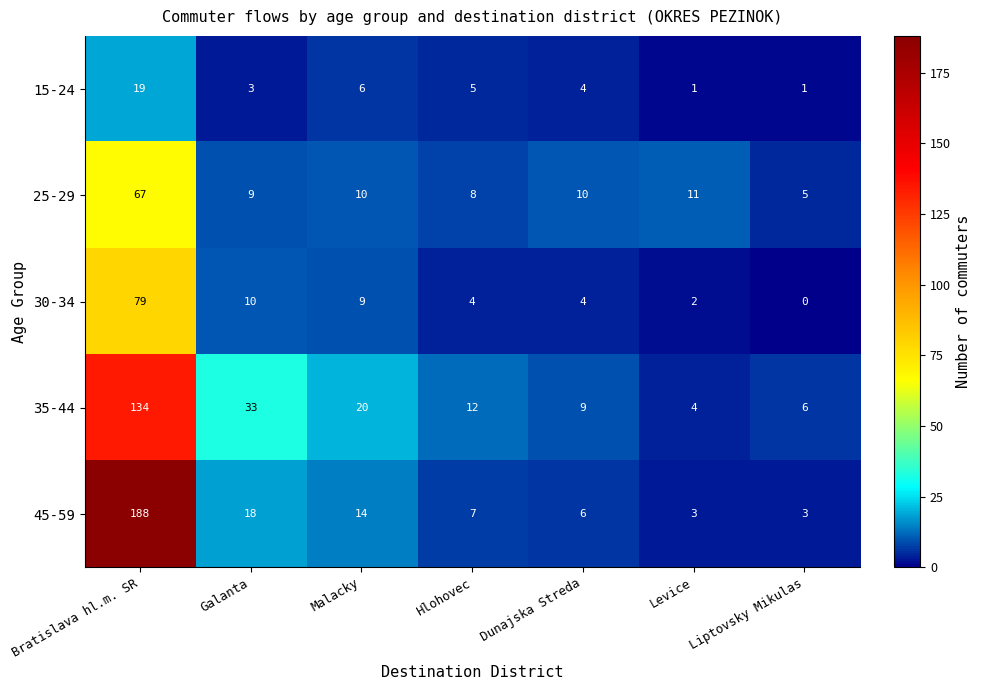

Which series has the largest range (max minus min)?

45-59